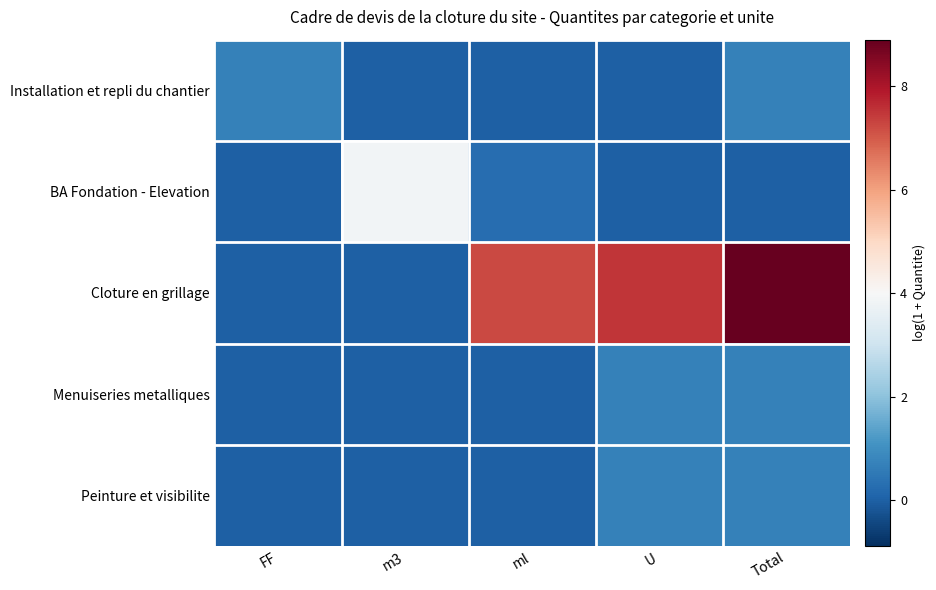

Between m3 and Total, which is larger?

Total